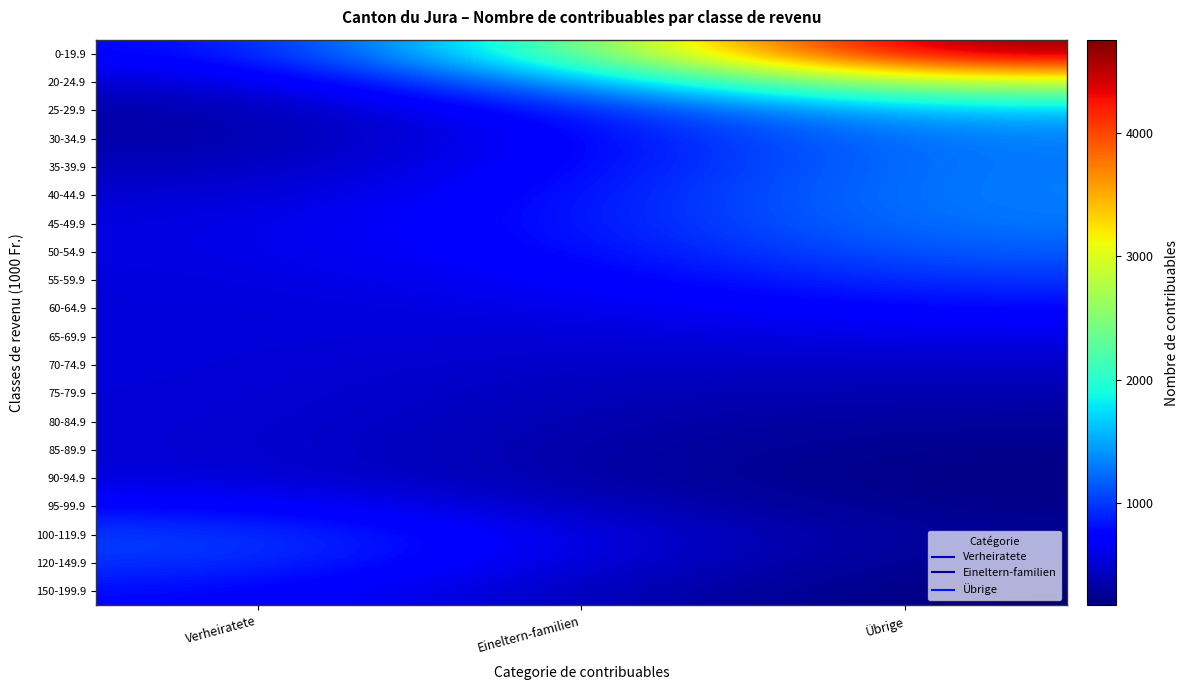

At Übrige, list the series in order from largest to smallest.

0-19.9, 20-24.9, 25-29.9, 30-34.9, 40-44.9, 35-39.9, 45-49.9, 50-54.9, 55-59.9, 60-64.9, 65-69.9, 70-74.9, 75-79.9, 80-84.9, 100-119.9, 120-149.9, 85-89.9, 95-99.9, 90-94.9, 150-199.9